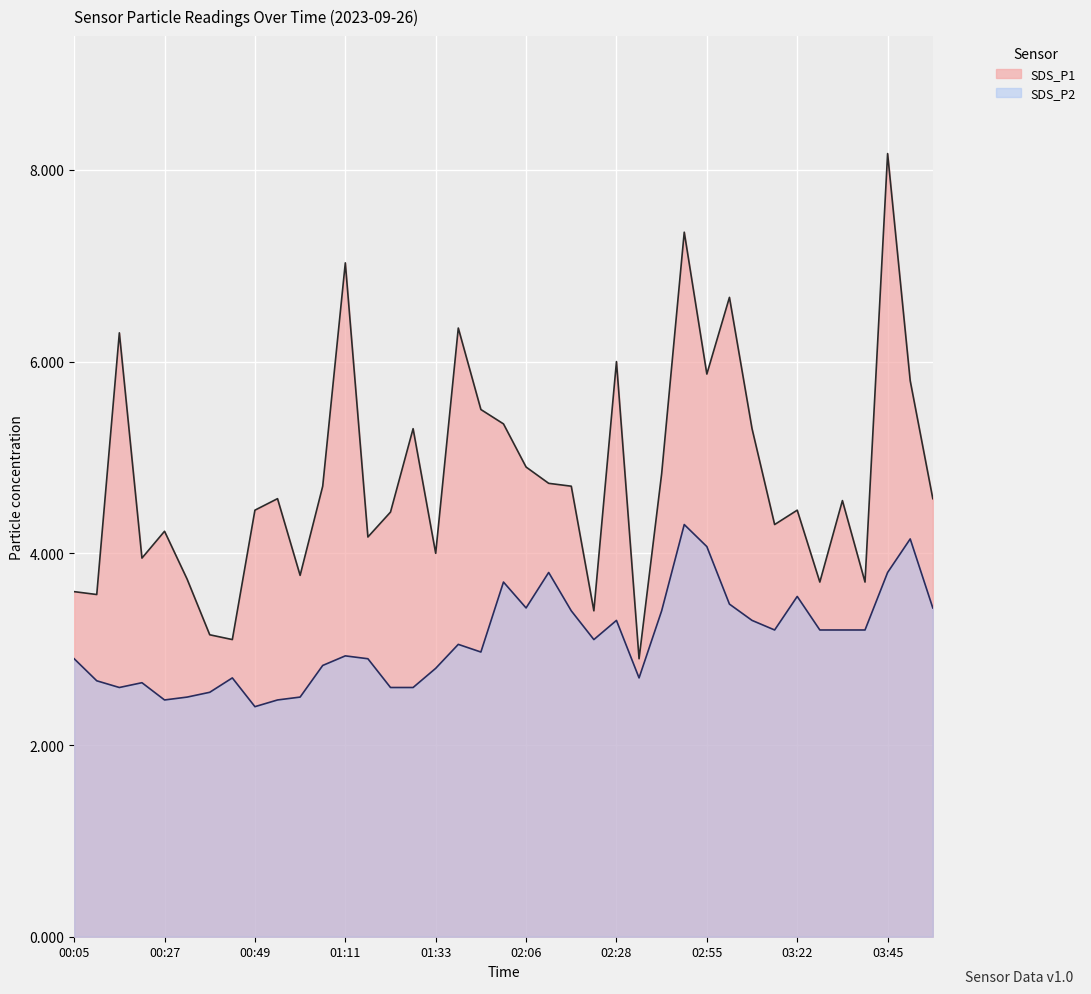

How many values in the SDS_P2 series are below 3?

19